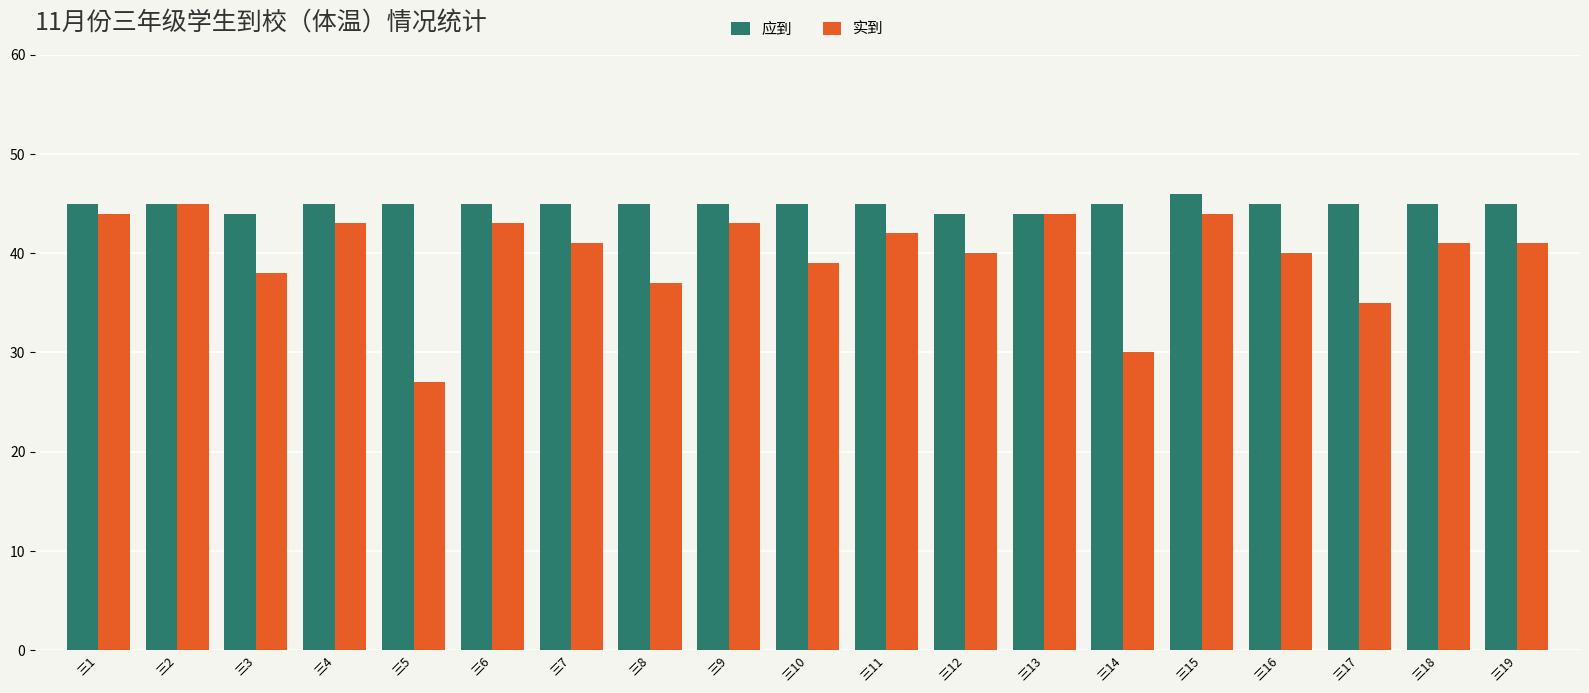

Reading left to right, transcribe all the data shown in this chart.

应到: 45	45	44	45	45	45	45	45	45	45	45	44	44	45	46	45	45	45	45
实到: 44	45	38	43	27	43	41	37	43	39	42	40	44	30	44	40	35	41	41